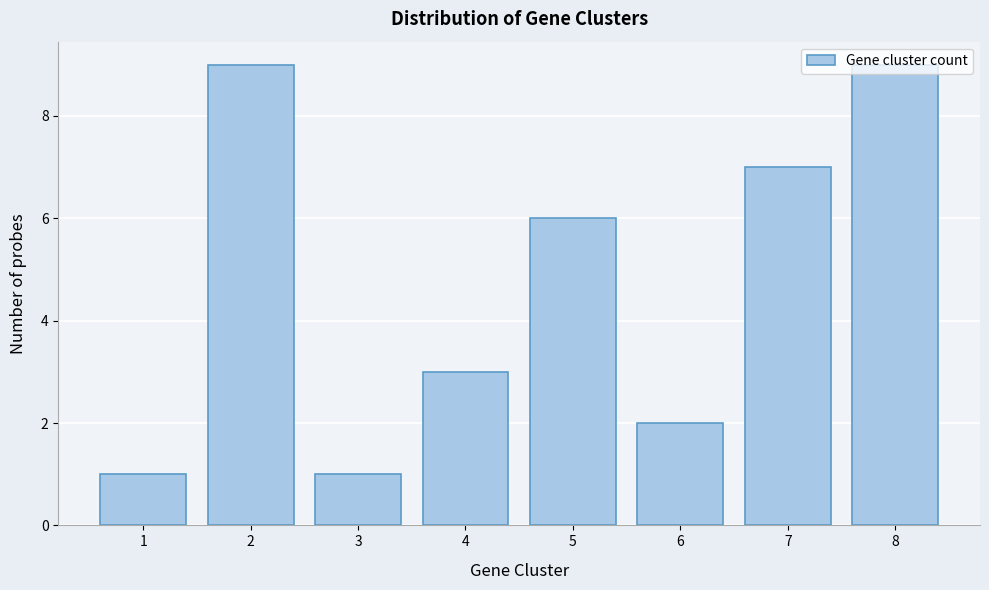

Is it true that the value at 5 is 6?

True